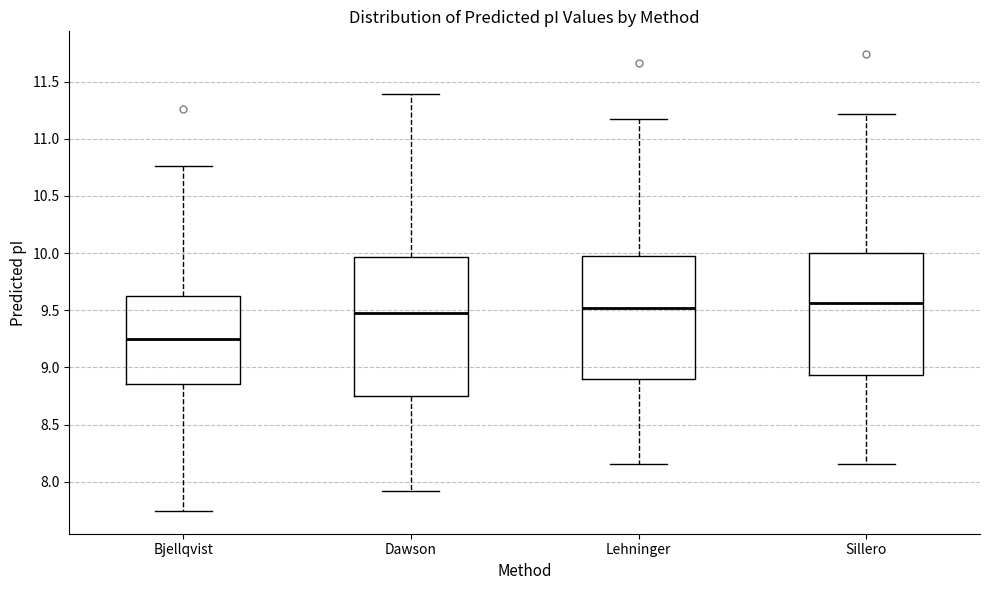

Which box is the tallest, from its lower edge to its upper edge?

Dawson